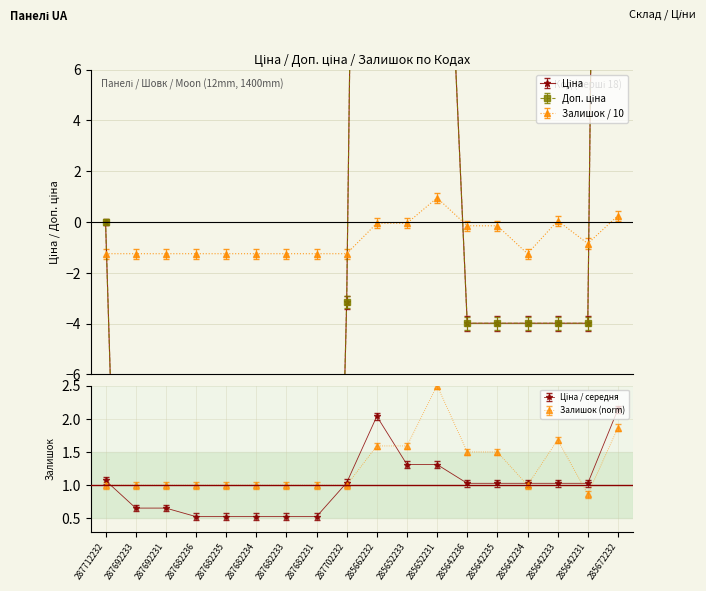

At which label is Ціна closest to 1?

287702232